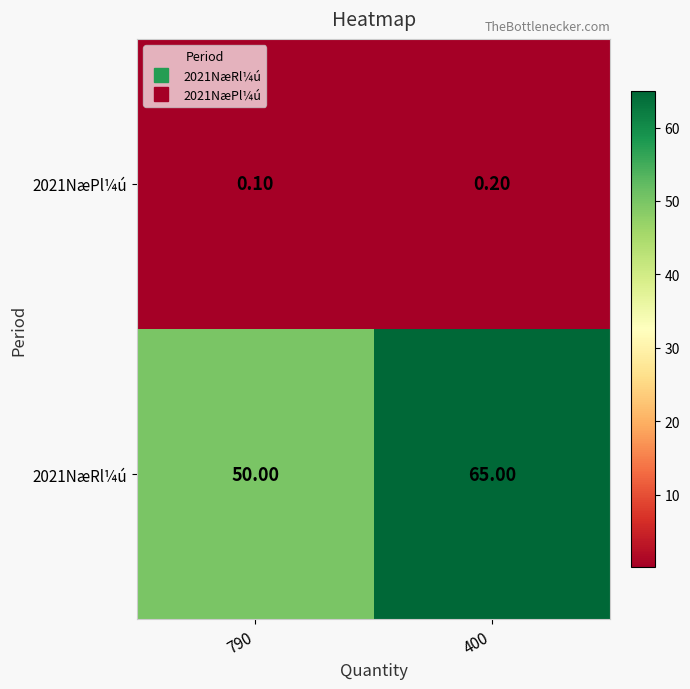

How many series are shown in this chart?

2